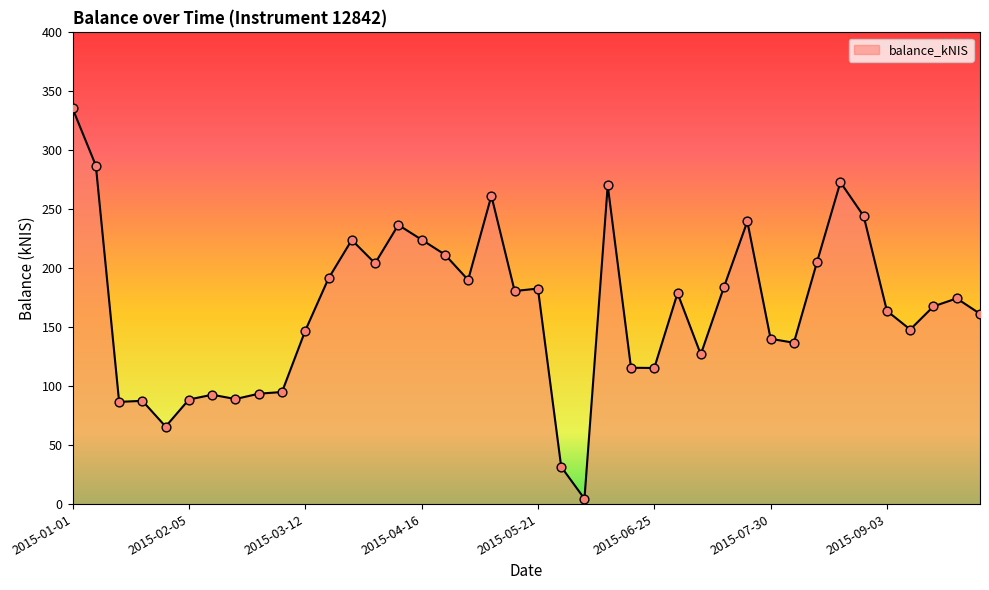

What is the difference between the maximum and minimum values?

330.9